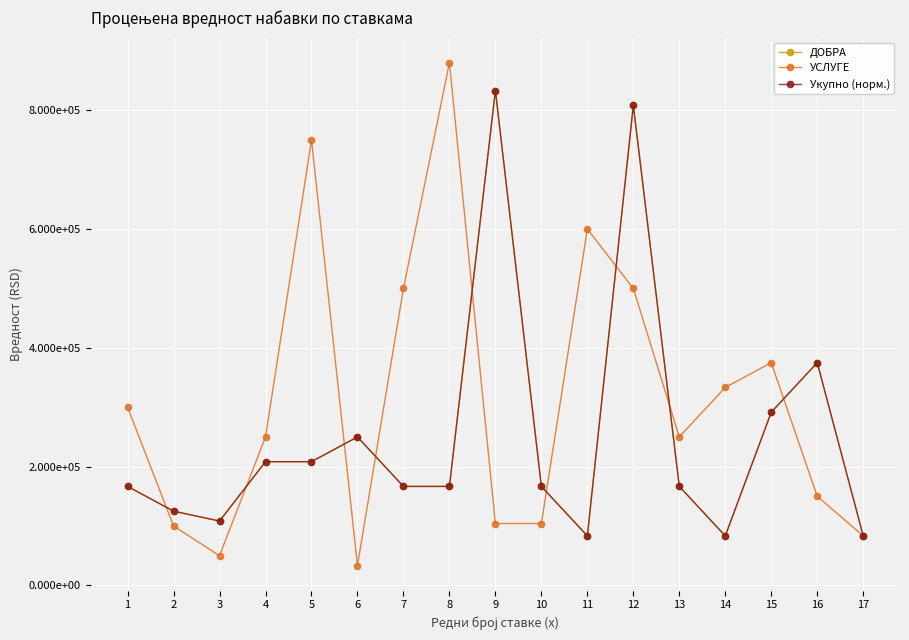

Between 3 and 11, which is larger?

3